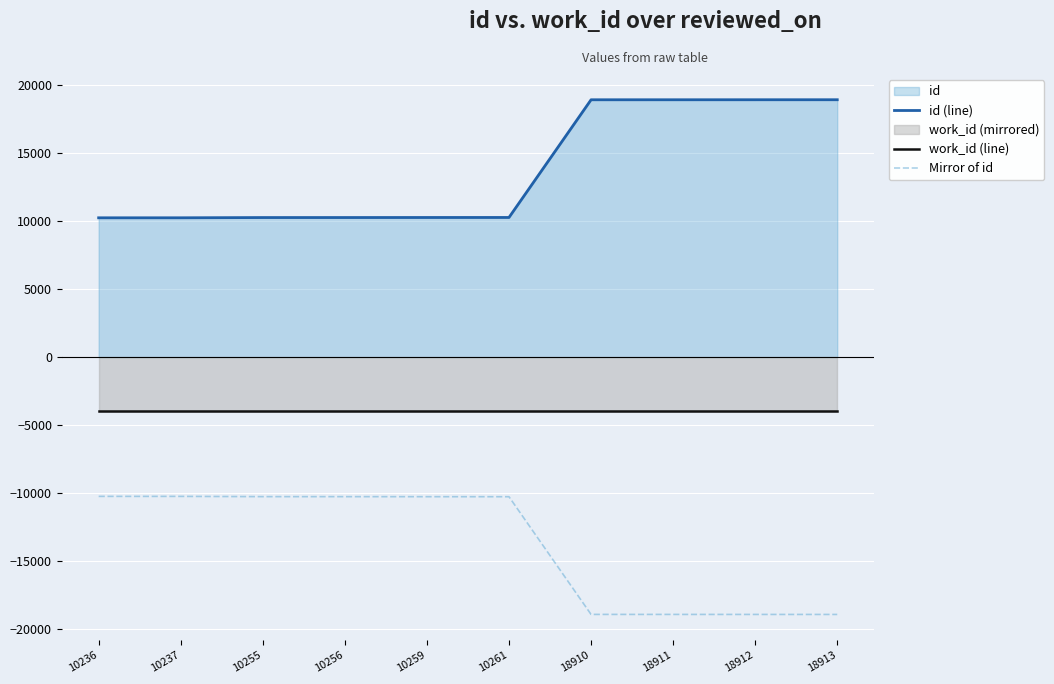

Which category has the highest value in the Mirror of id series?

10236